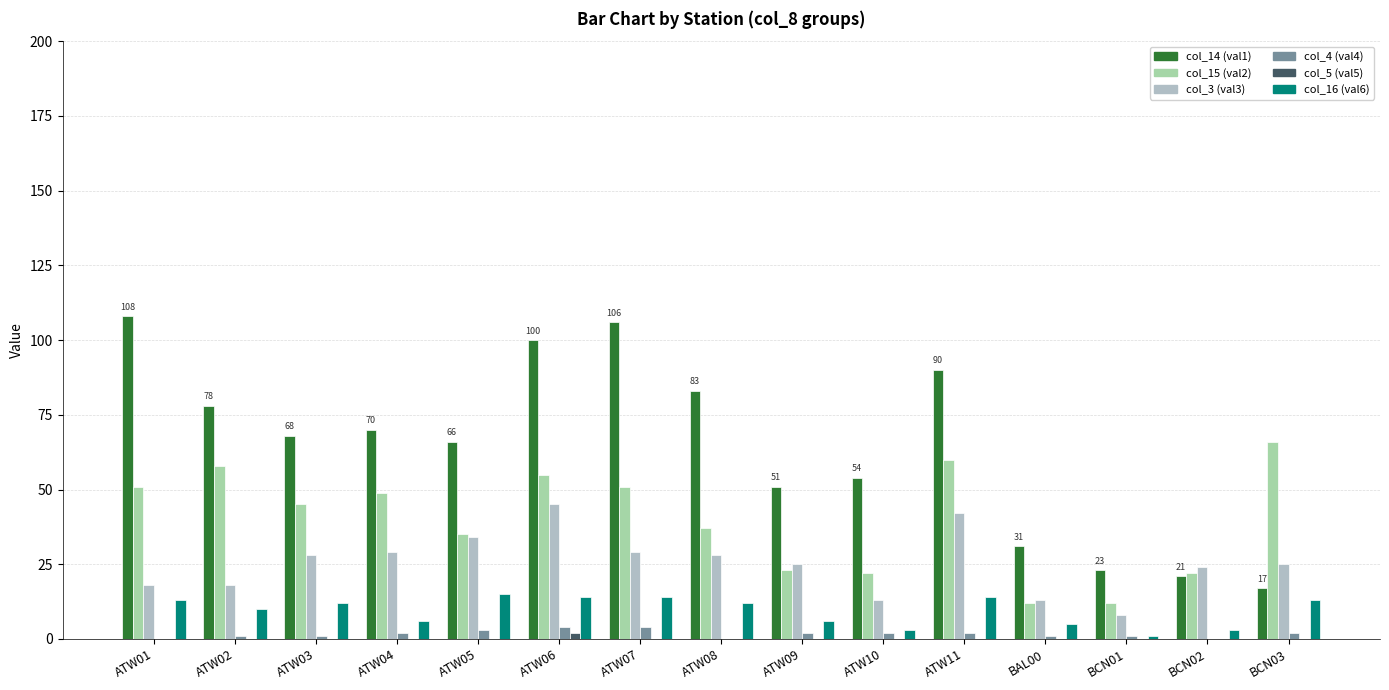

What is the difference between the maximum and second lowest values in the col_5 (val5) series?

2